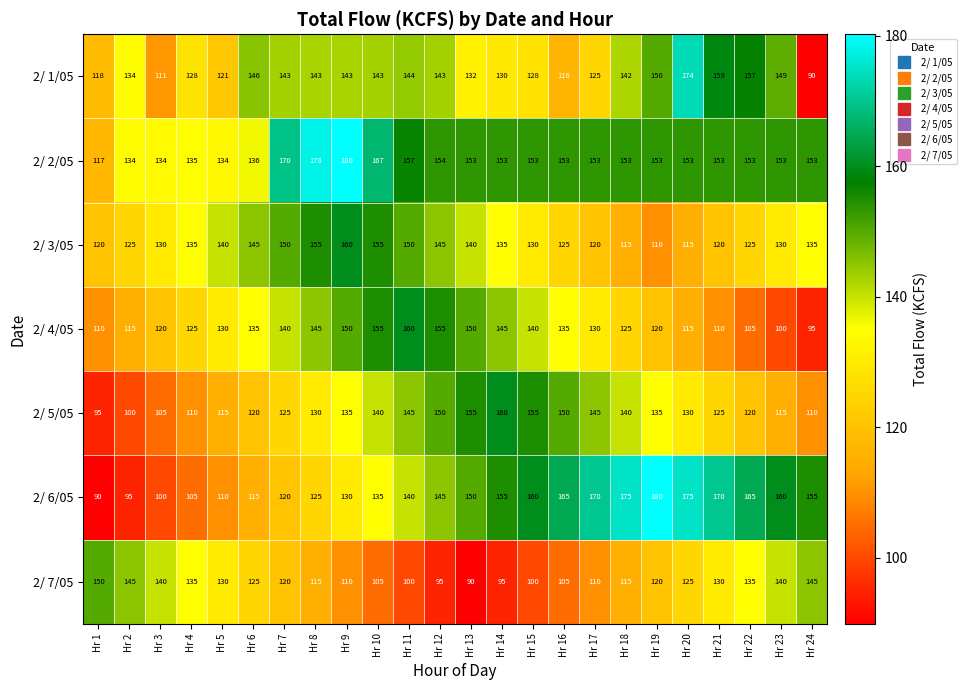

At Hr 1, list the series in order from largest to smallest.

2/ 7/05, 2/ 3/05, 2/ 1/05, 2/ 2/05, 2/ 4/05, 2/ 5/05, 2/ 6/05